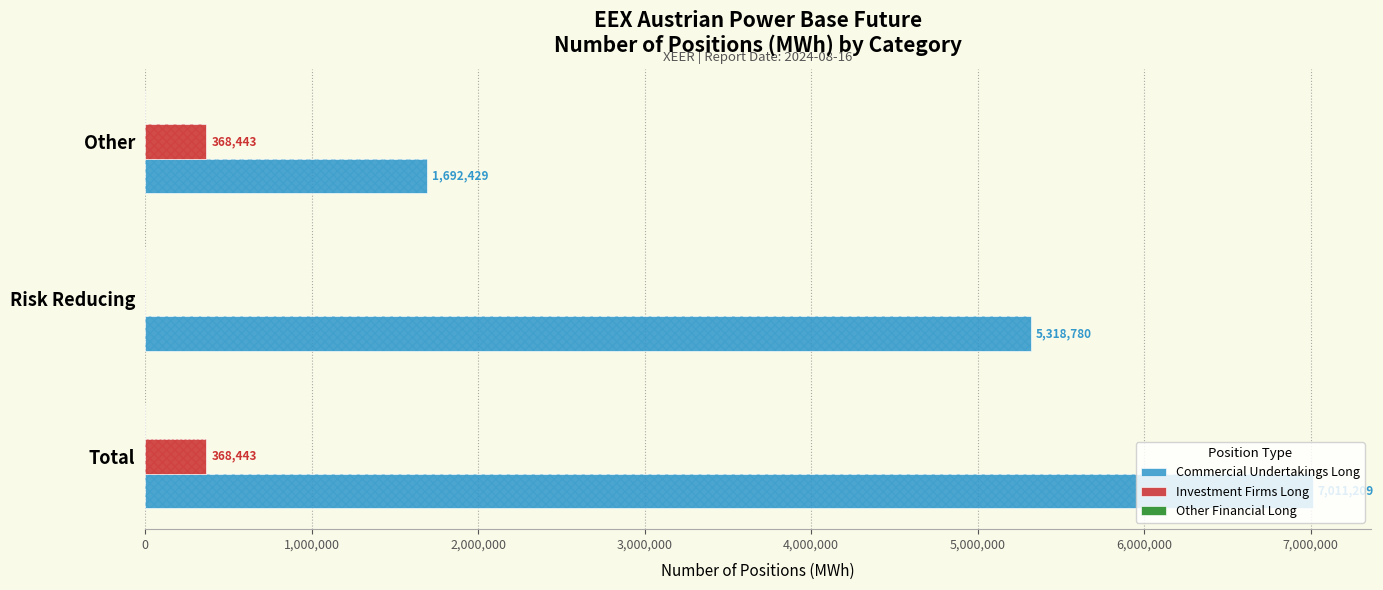

Reading left to right, what are all the values shown in this chart?

Commercial Undertakings Long: 7011209.0	5318780.0	1692429.0
Investment Firms Long: 368443.0	0.0	368443.0
Other Financial Long: 0.2	0.2	0.2